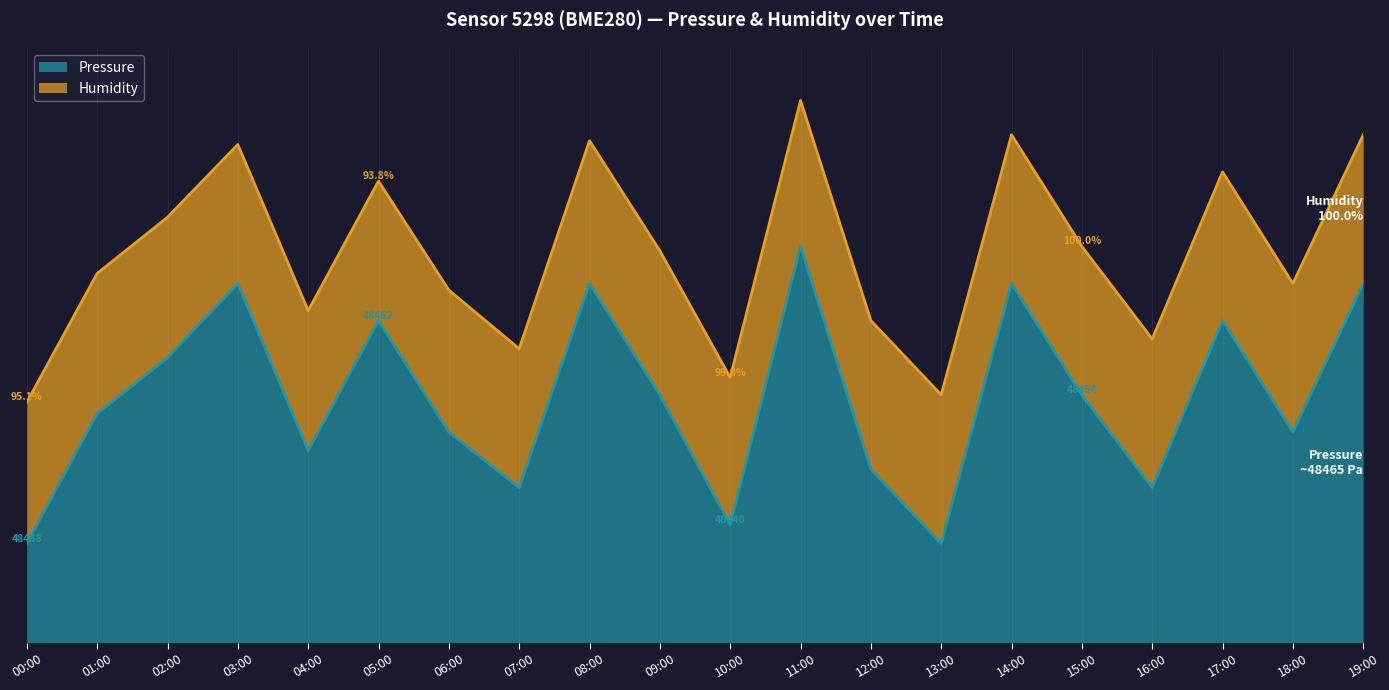

True or false: the data shows 38.8 at 04:00.

True